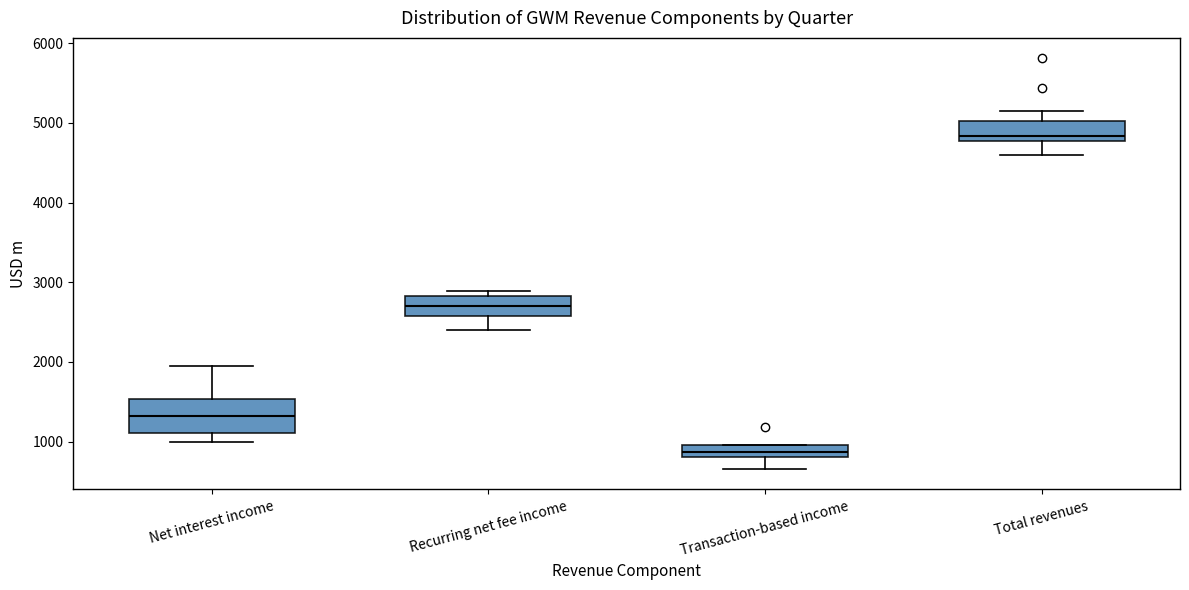

Which box has the highest median line?

Total revenues